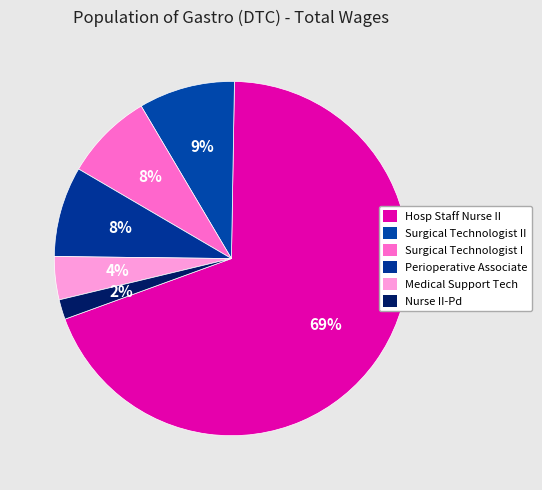

How many segments does this pie chart have?

6